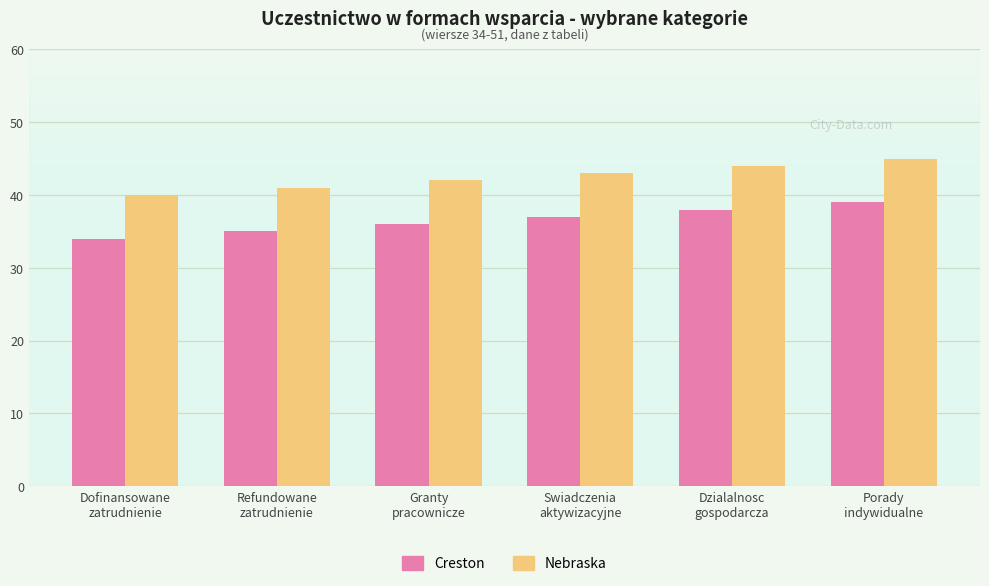

What are all the series names shown in the legend?

Creston, Nebraska